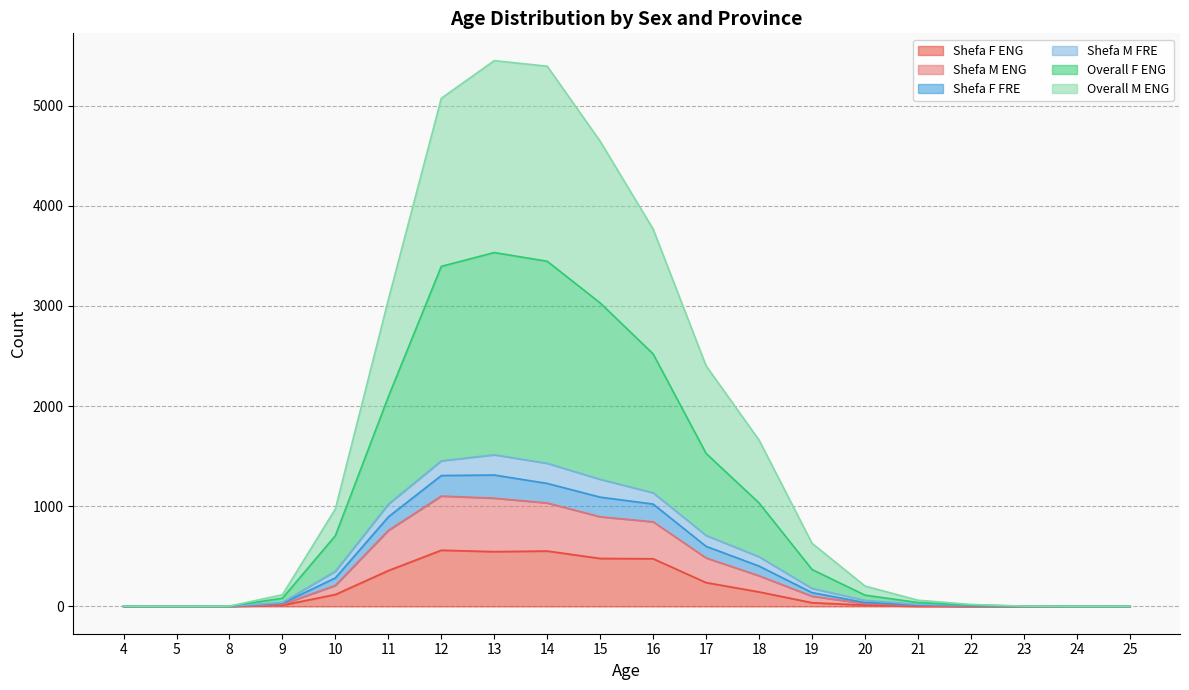

Is the value of Shefa F FRE at 5 greater than the value of Overall F ENG at 14?

No